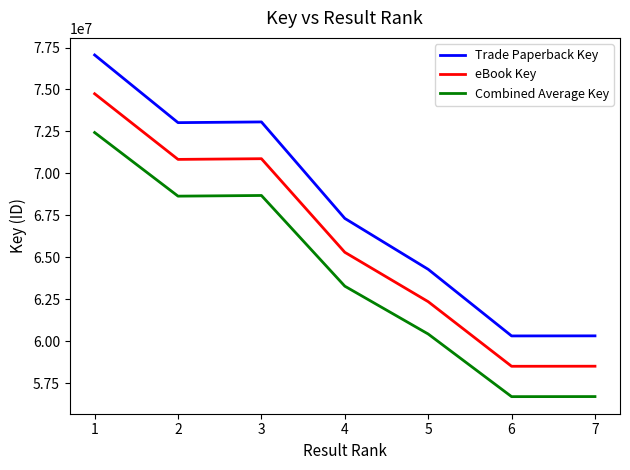

True or false: Combined Average Key has a value of 27786803.9 at 3.

False